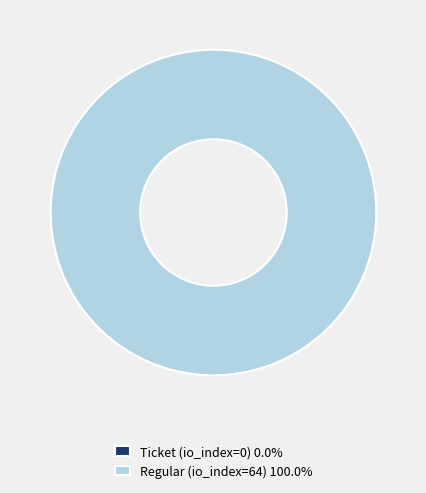

To the nearest percent, what is the difference between the Ticket (io_index=0) and Regular (io_index=64) slice percentages?

100%